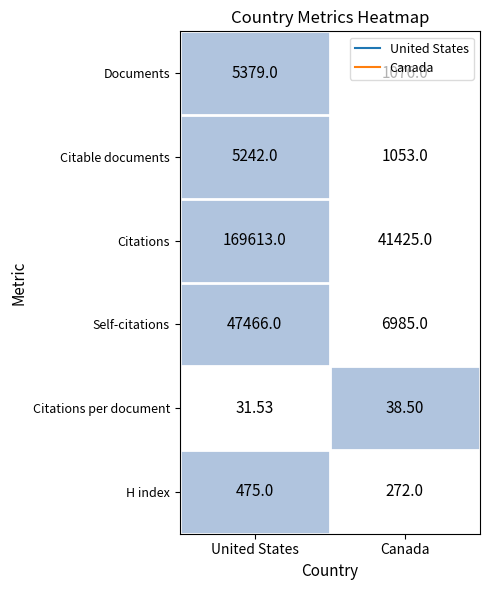

At which label does Citations reach its peak?

United States